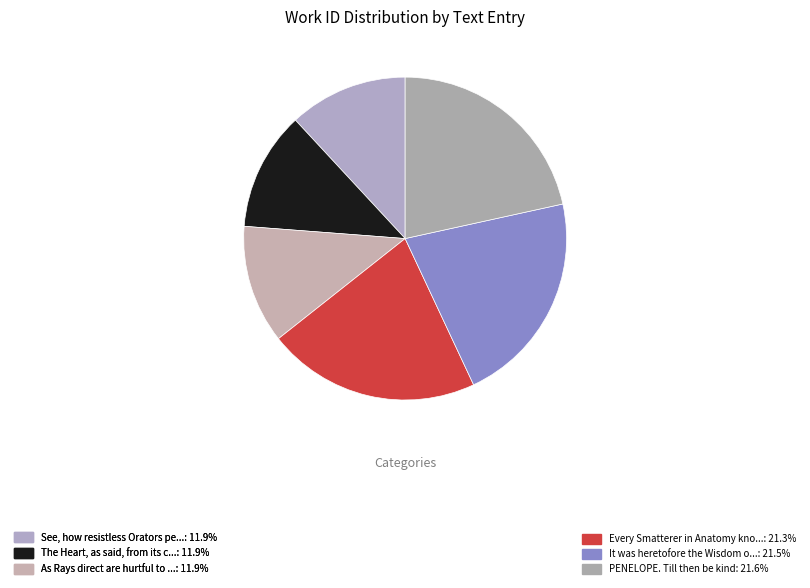

Does any single category account for the majority?

No